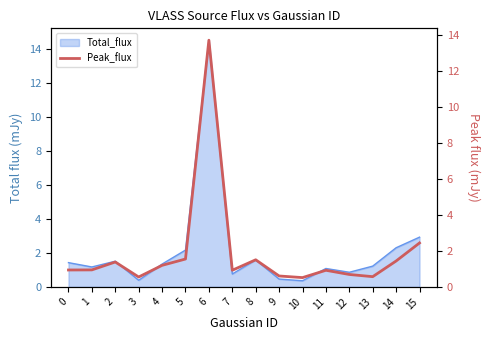

Is it true that Total_flux equals 1.3 at 4?

True